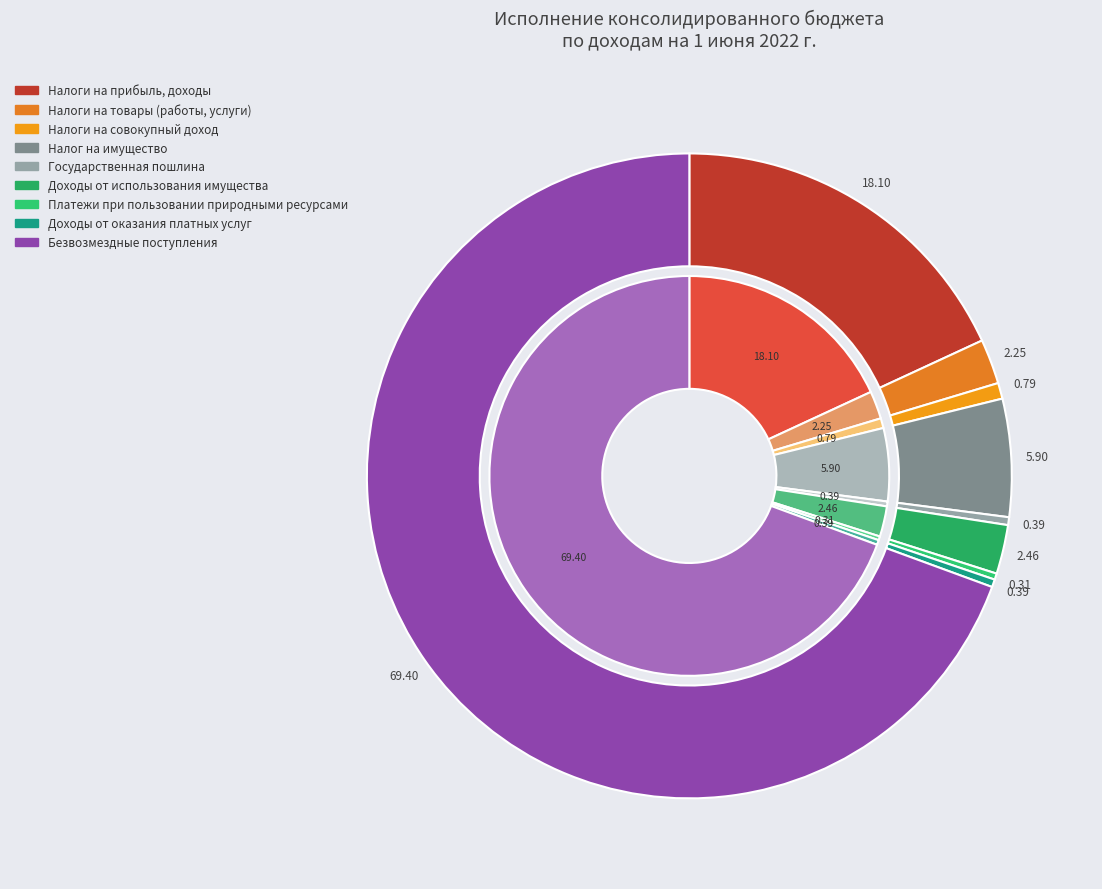

Which slice represents more than half of the pie?

БЕЗВОЗМЕЗДНЫЕ ПОСТУПЛЕНИЯ